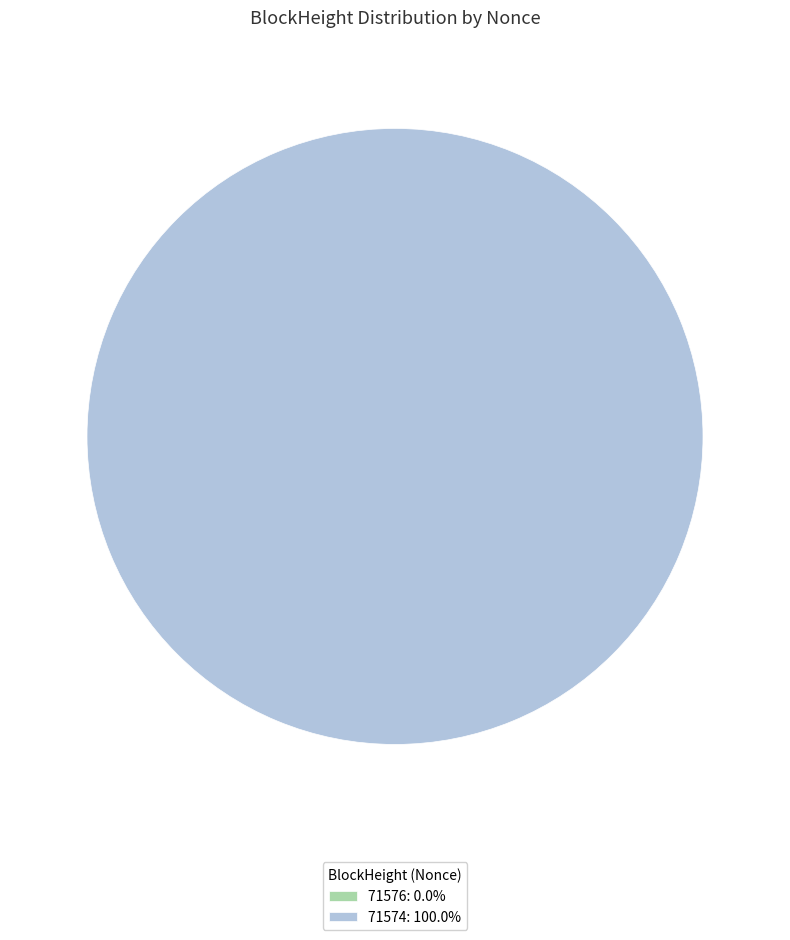

To the nearest percent, what is the difference between the largest and smallest slice percentages?

100%